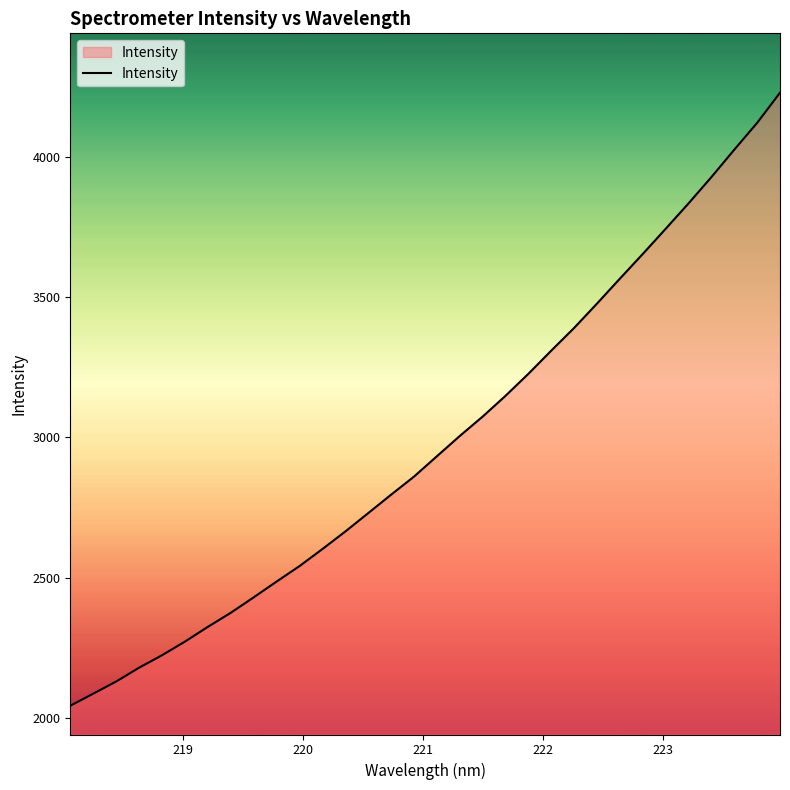

What is the maximum value shown in the chart?

4227.0